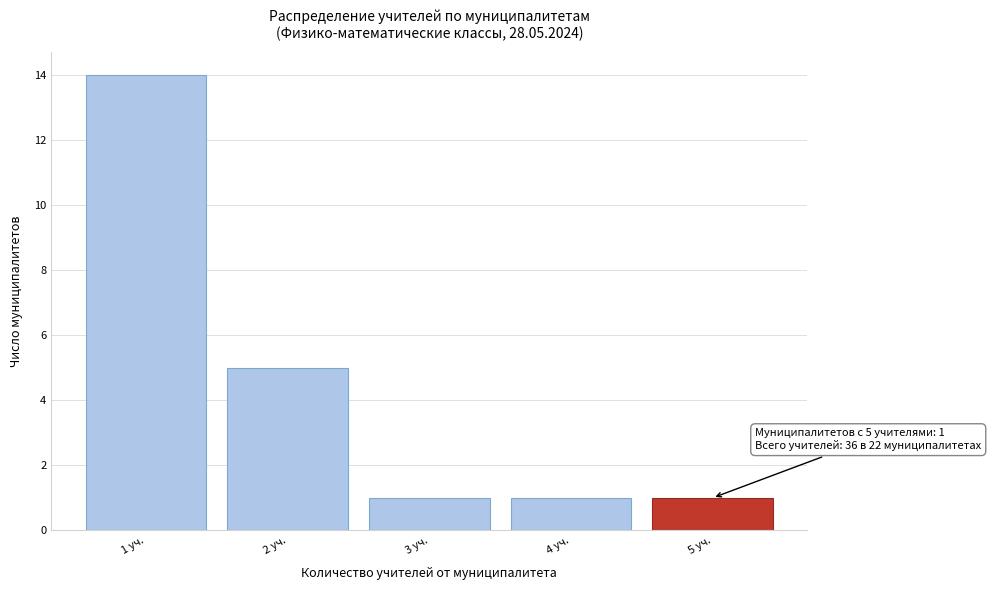

Reading right to left, what are all the values shown in this chart?

1	1	1	5	14